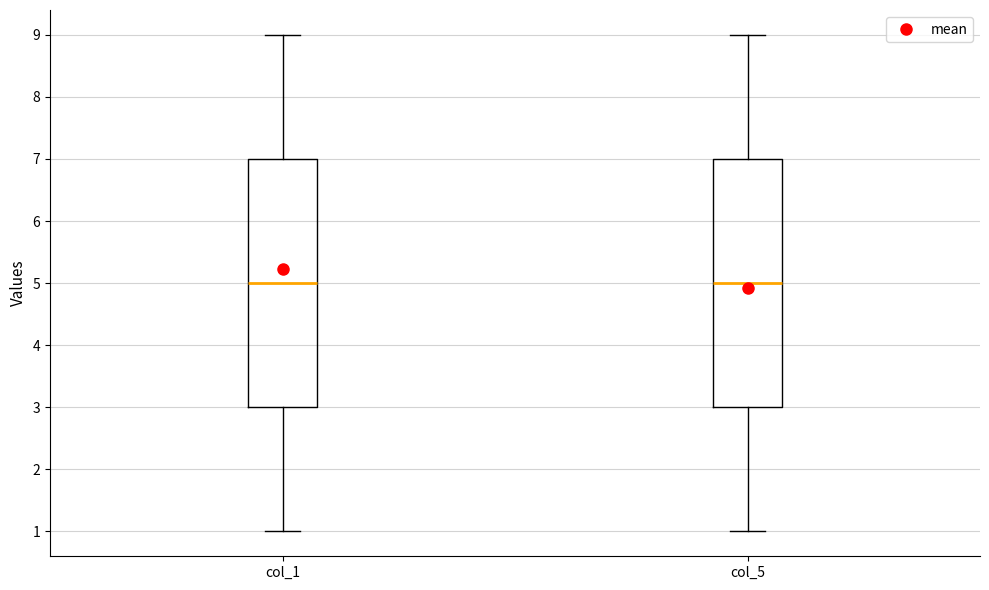

Reading left to right, transcribe this box plot: for each box, give where its median line is, the range the box spans, and where its two whiskers end, as read against the y-axis. The values are not printed on the chart, so give them approximately, as read against the axis.

col_1: median 5, box 3 to 7, whiskers 1 to 9
col_5: median 5, box 3 to 7, whiskers 1 to 9